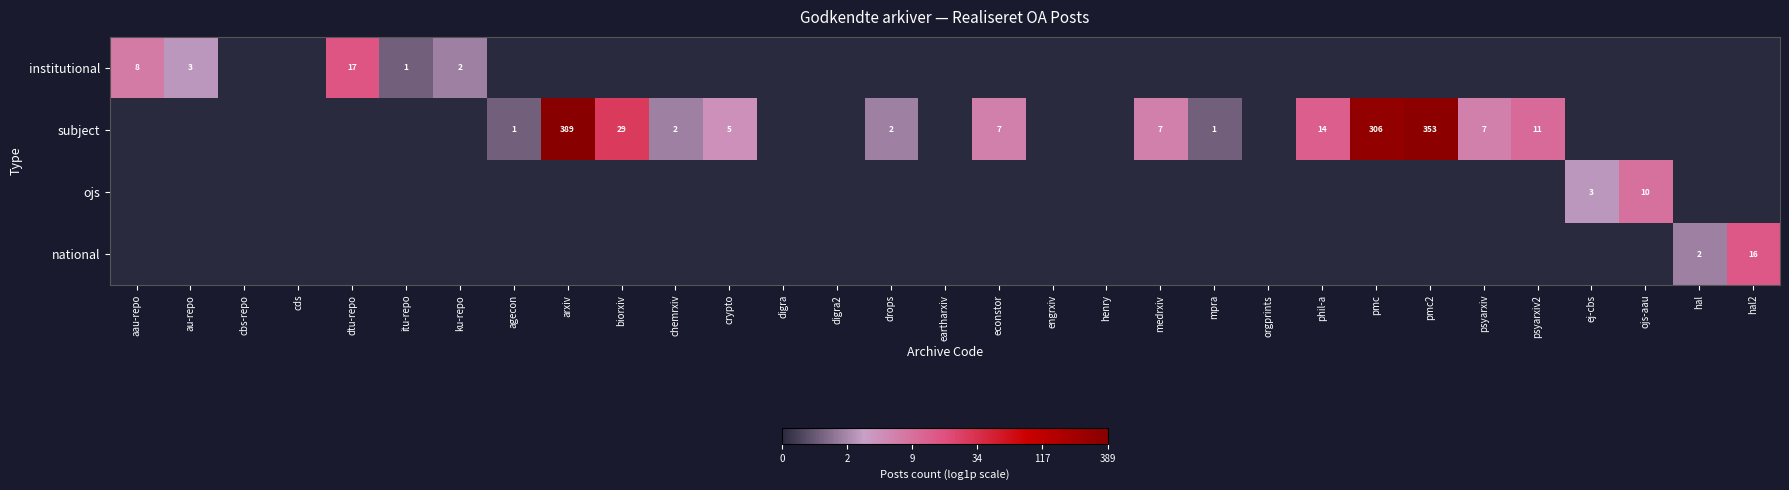

Which category has the lowest value across all series?

cbs-repo